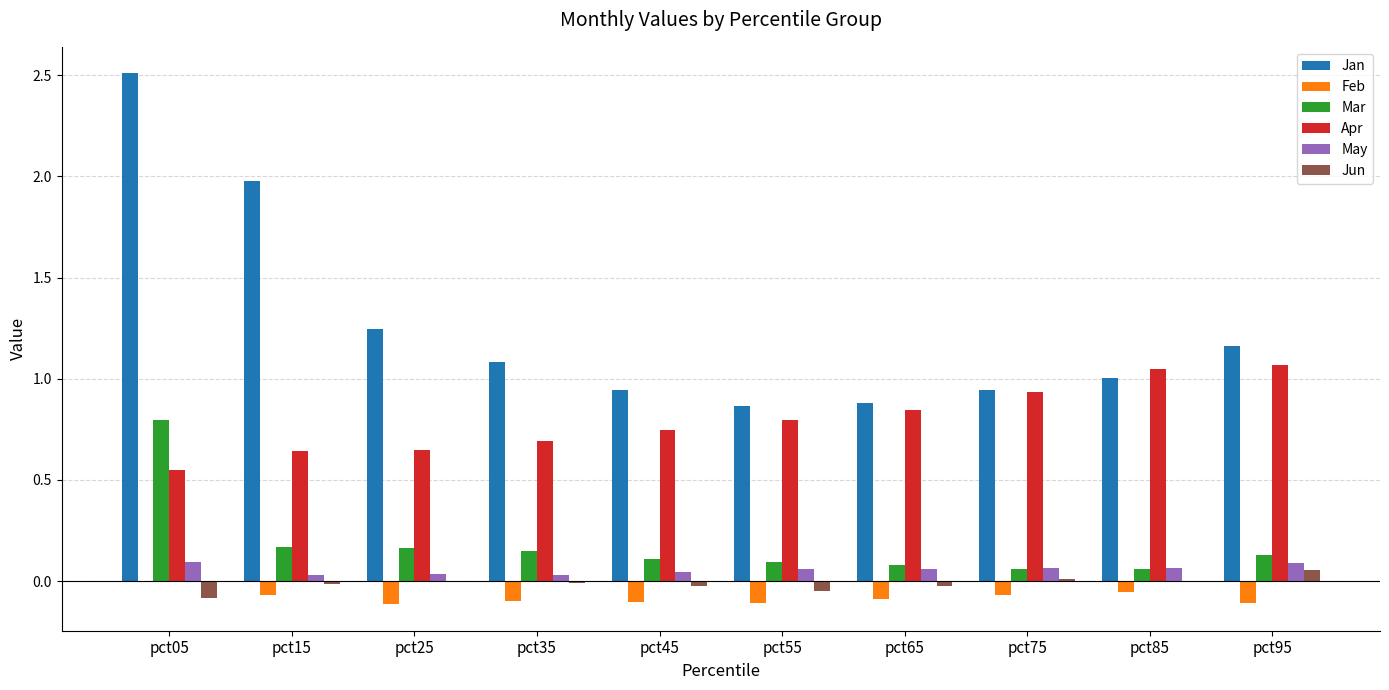

Is the value of Apr at pct75 greater than the value of Mar at pct95?

Yes